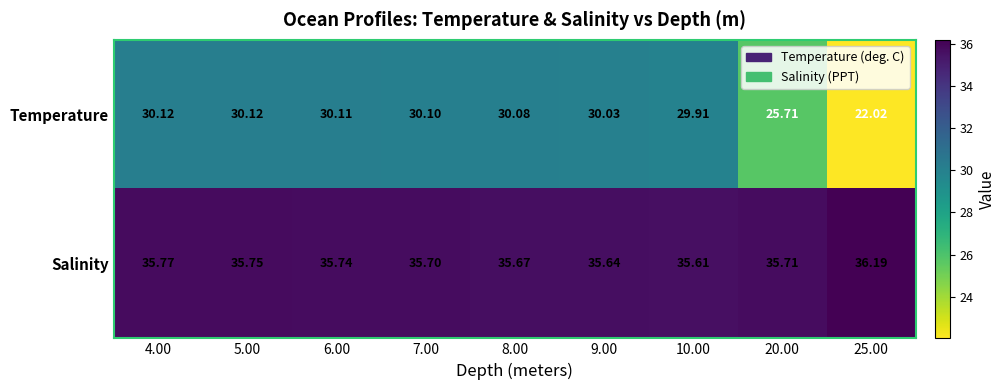

At which category is the sum across all series the highest?

4.00